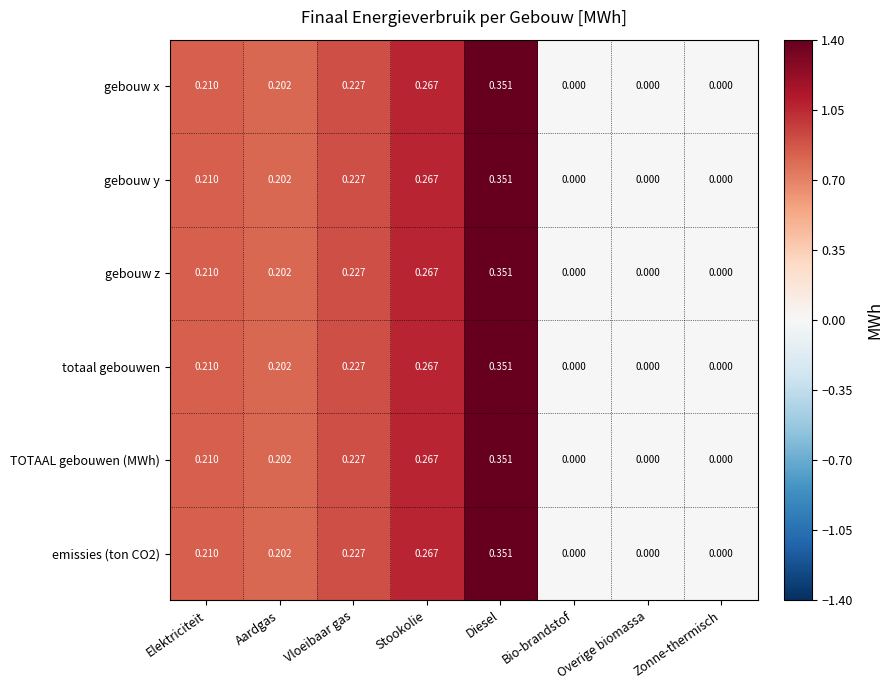

At which category is the sum across all series the highest?

Diesel